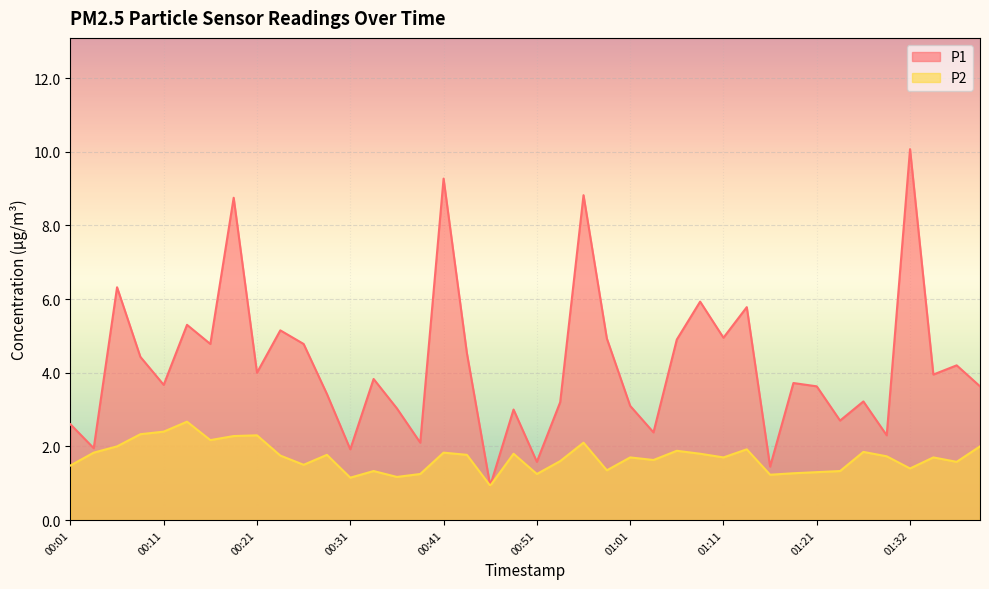

Rank the series by their maximum value, from lowest to highest.

P2, P1